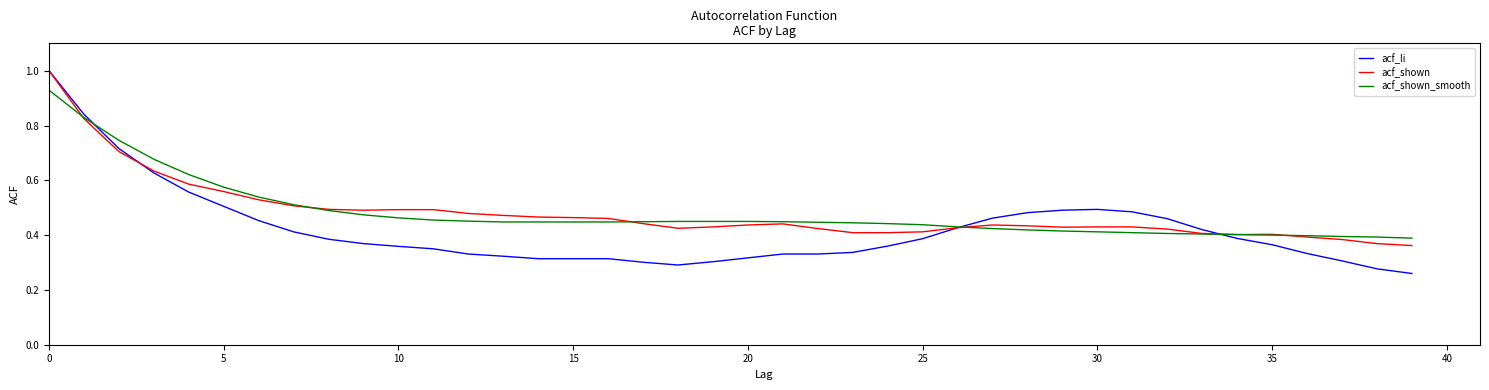

Which series has the widest spread of values?

acf_li